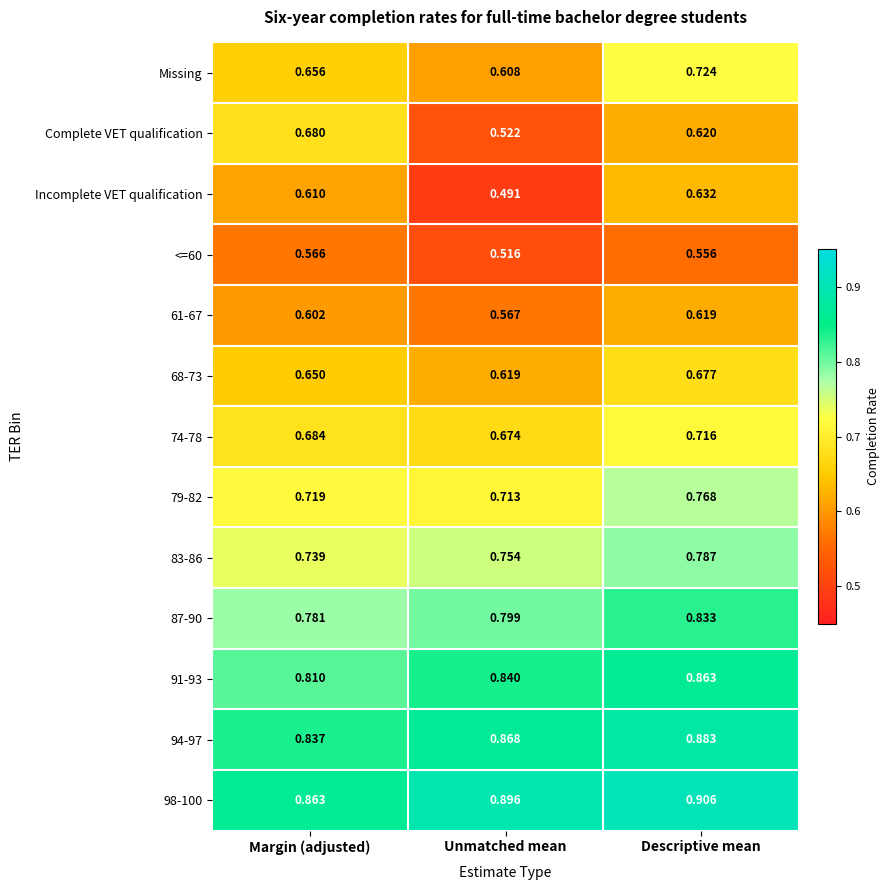

List the labels in order of 61-67 value, largest first.

Descriptive mean, Margin (adjusted), Unmatched mean